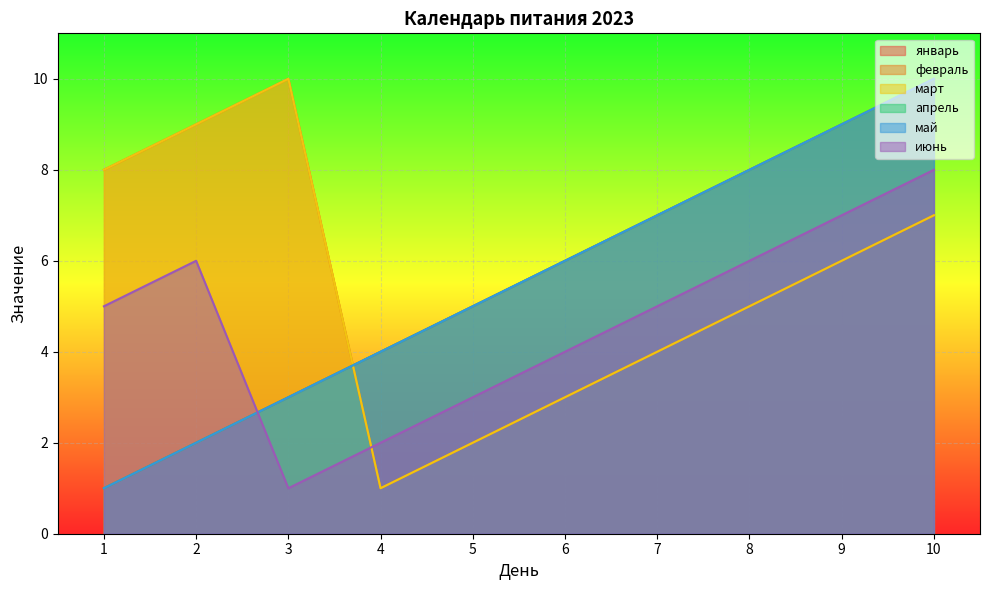

At which label is июнь closest to 4?

6